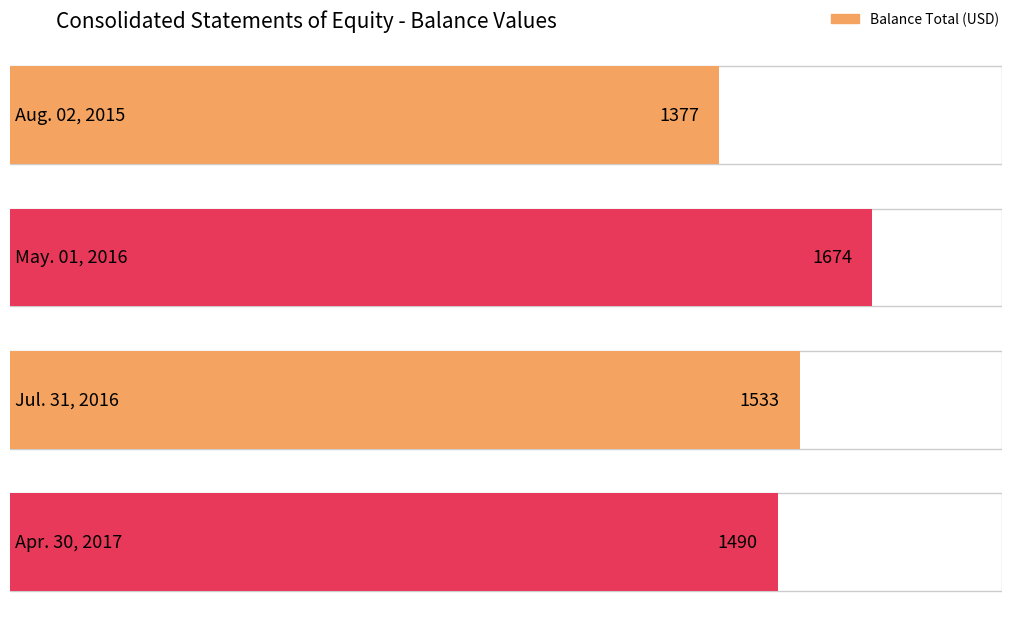

What is the sum of the values at May. 01, 2016 and Jul. 31, 2016?

3207